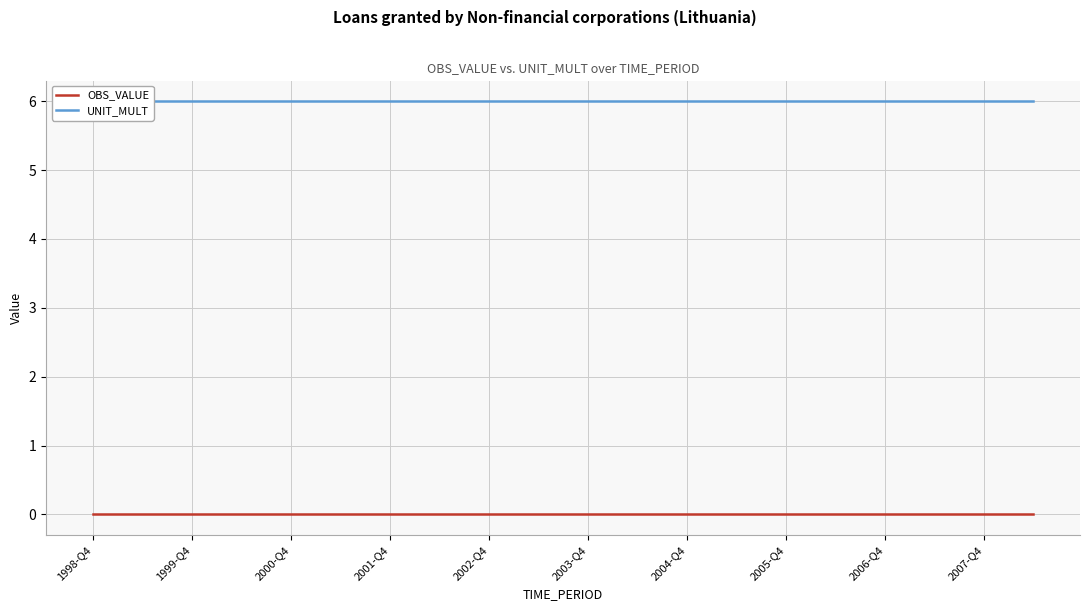

True or false: UNIT_MULT and OBS_VALUE cross at least once.

False